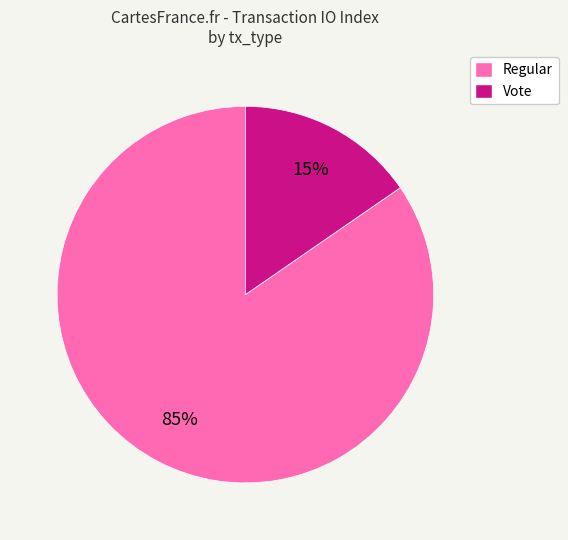

Which has a higher value, Regular or Vote?

Regular